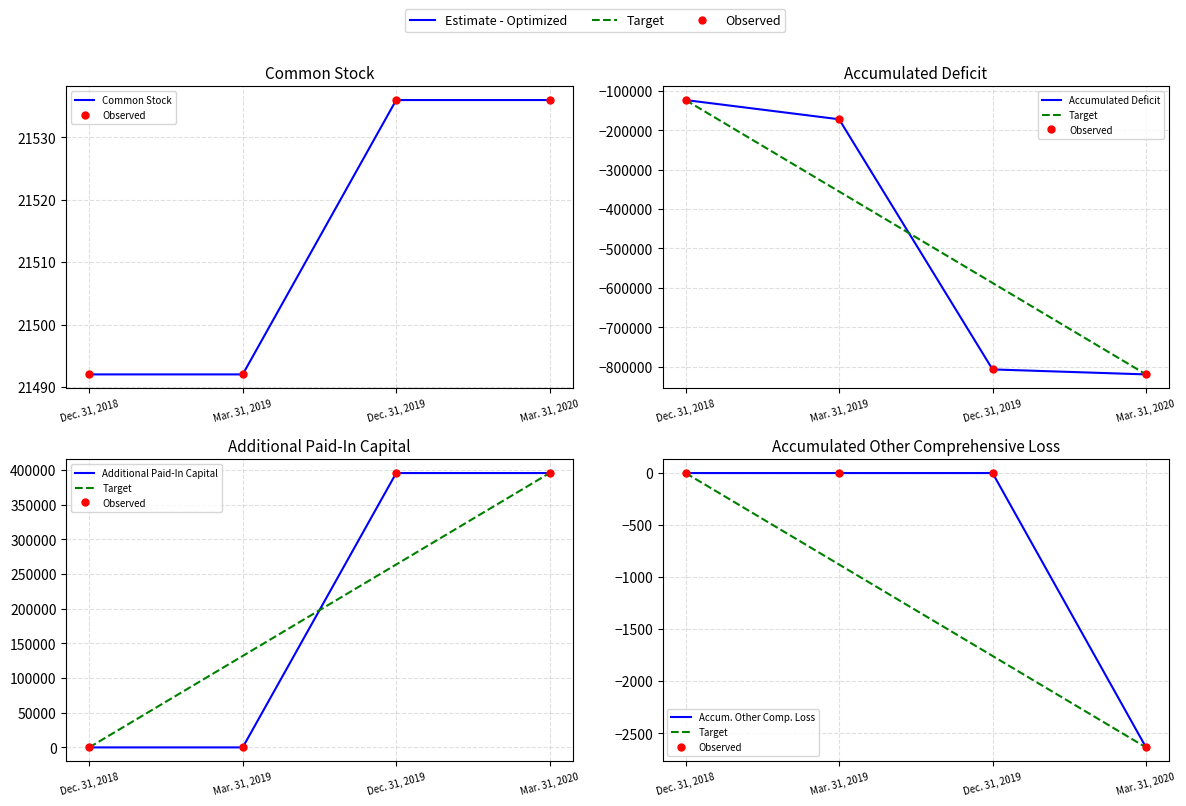

Is this an area chart (filled region under the line)?

No